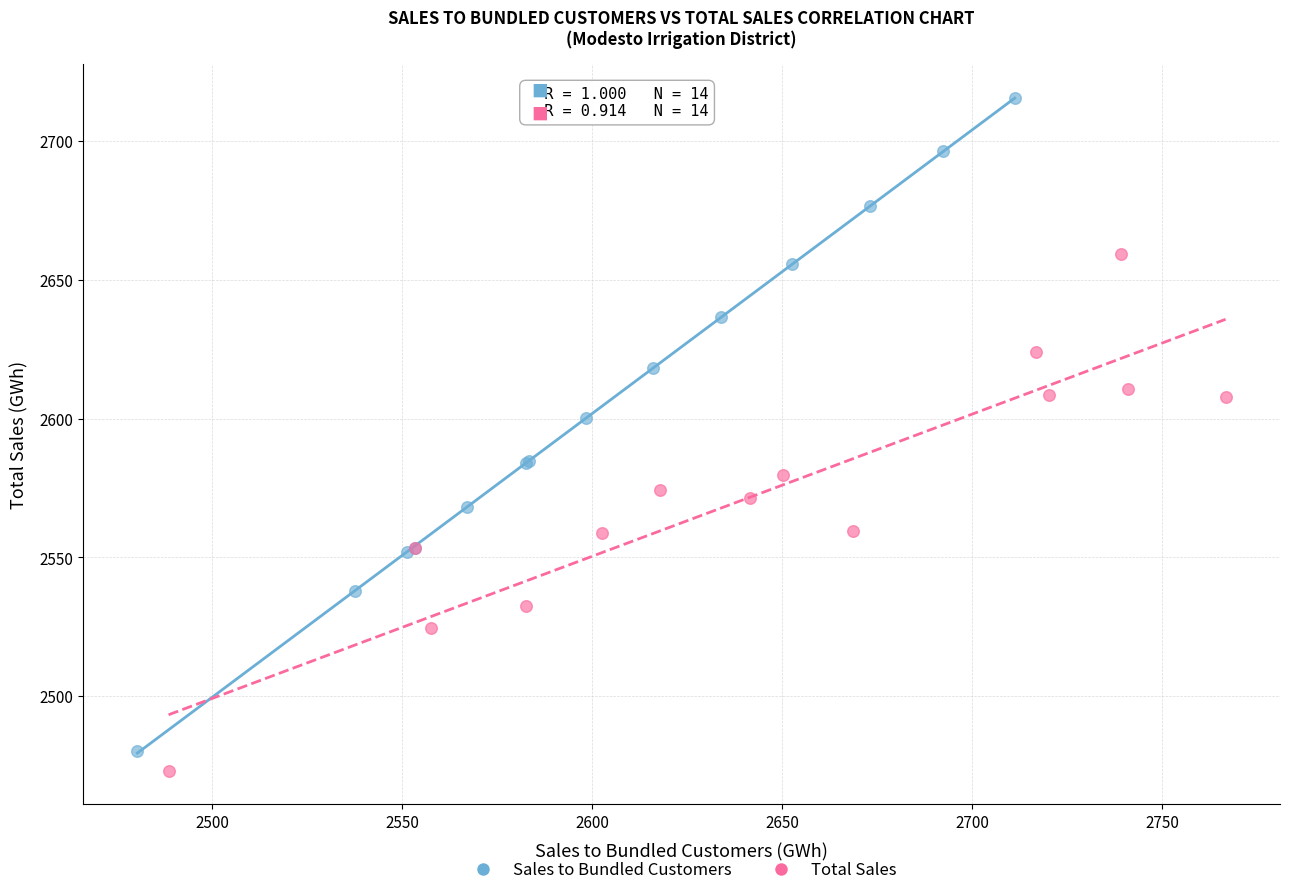

Which series has the largest Y range (max minus min)?

Sales to Bundled Customers